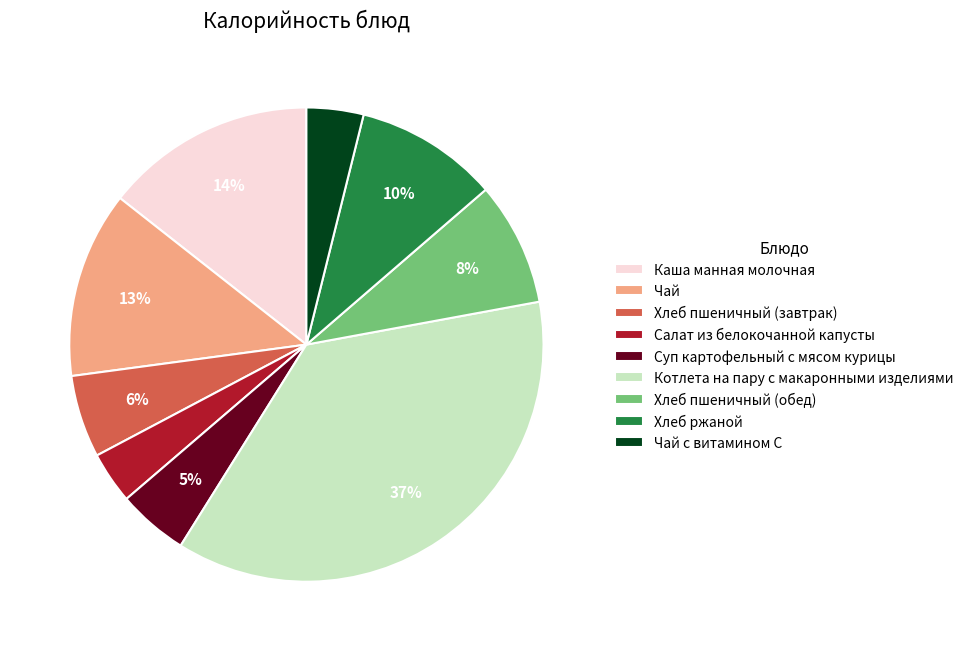

Is the sum of Чай and Салат из белокочанной капусты greater than half?

No